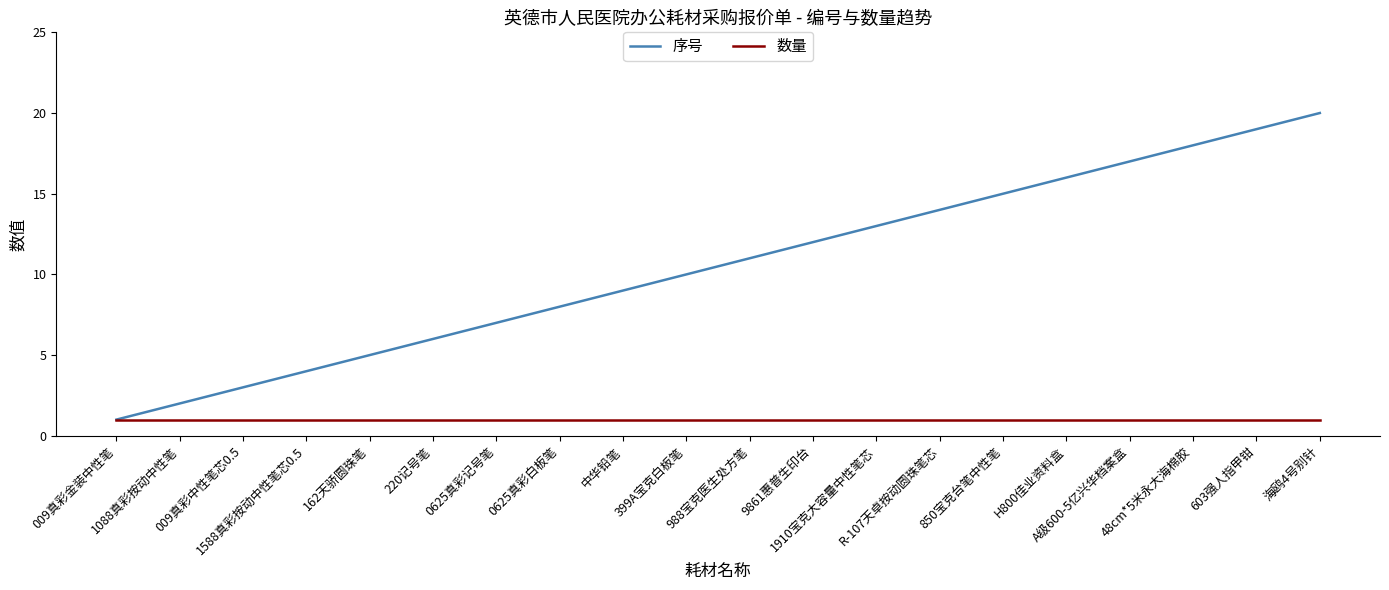

What are all the series names shown in the legend?

序号, 数量